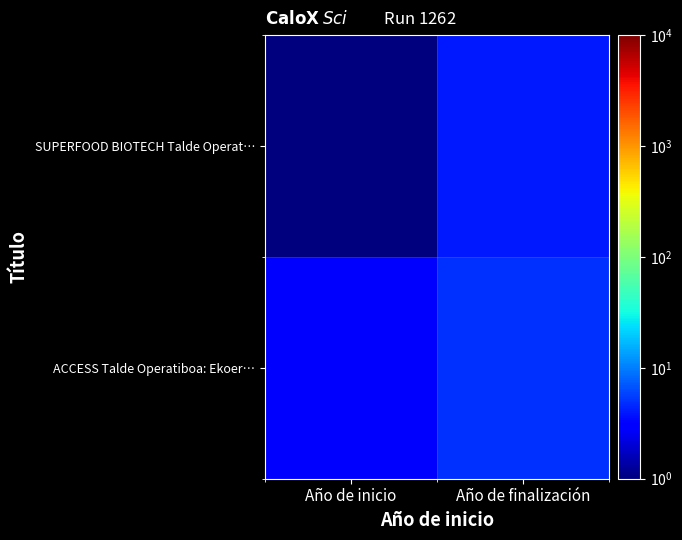

Which label corresponds to the smallest value in the chart?

Año de inicio